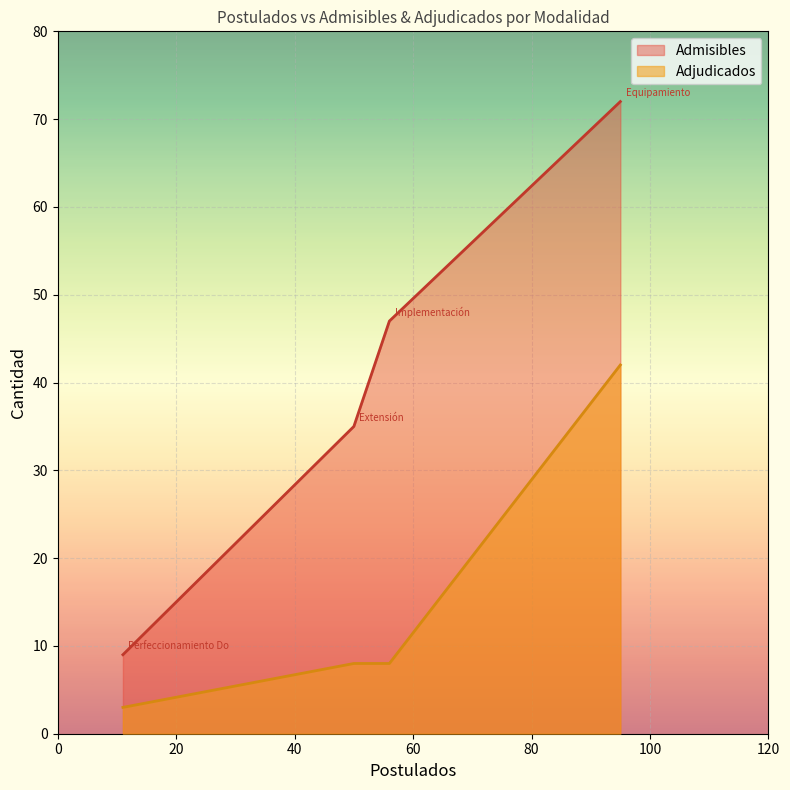

What value does the Adjudicados series have at Equipamiento y Material de Enseñanza, to the nearest 10?

40